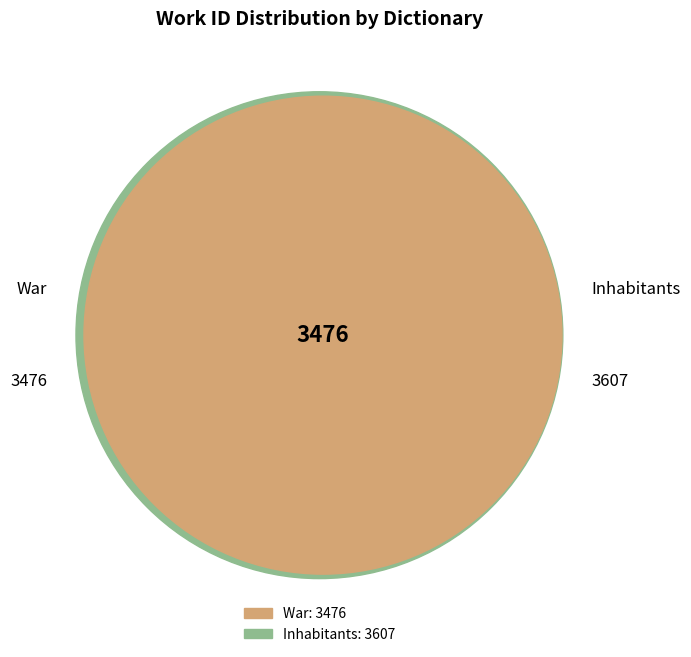

To the nearest percent, what is the average slice percentage?

50%